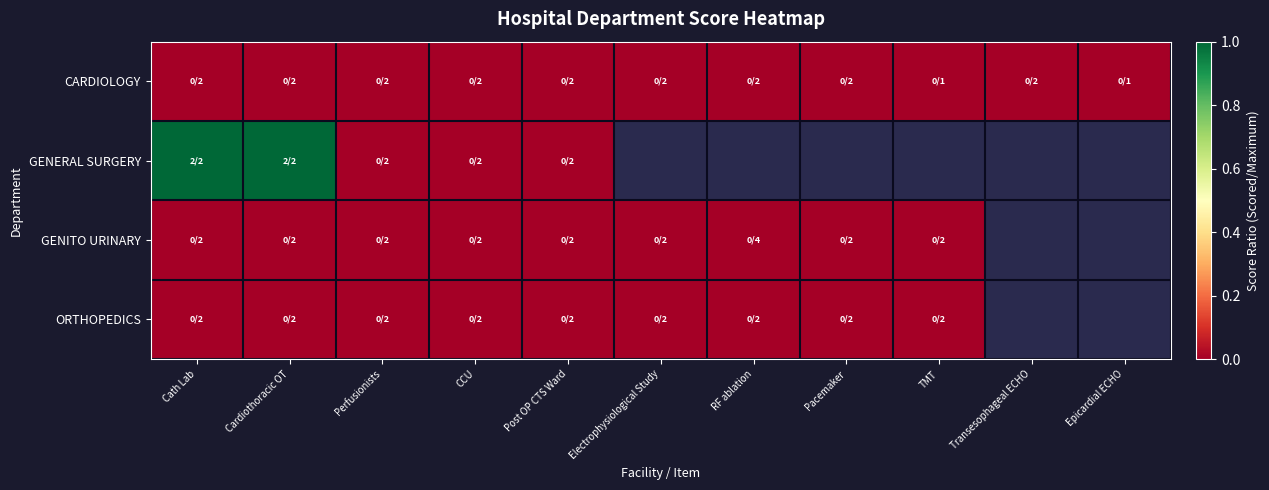

Between Cardiothoracic OT and Post OP CTS Ward, which series saw the biggest shift?

GENERAL SURGERY